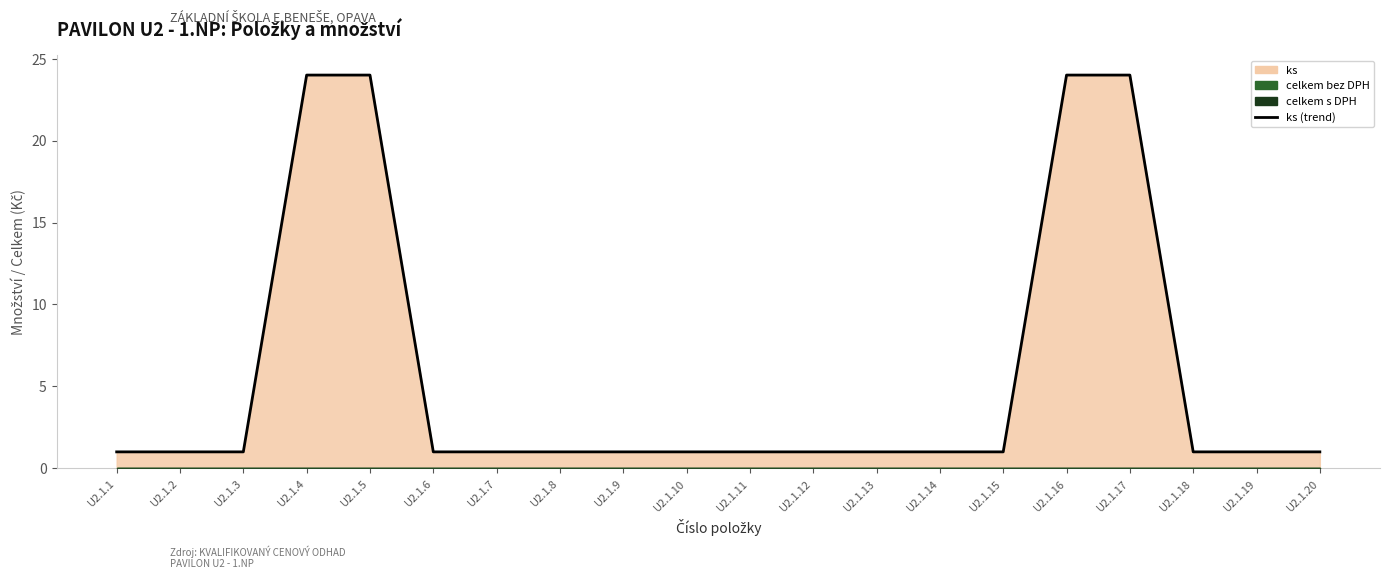

How many lines are shown in the chart?

1